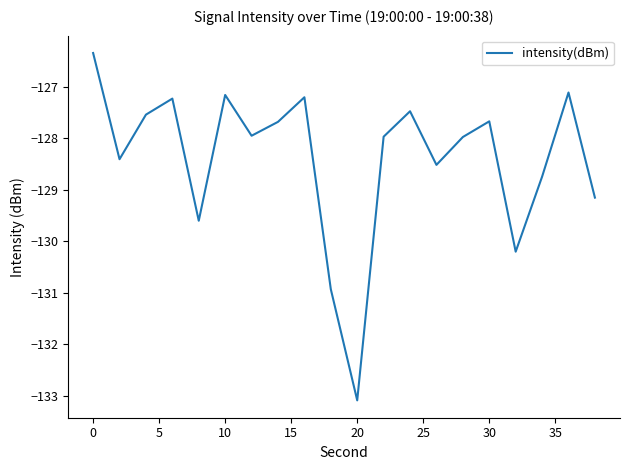

What is the greatest value displayed?

-126.3